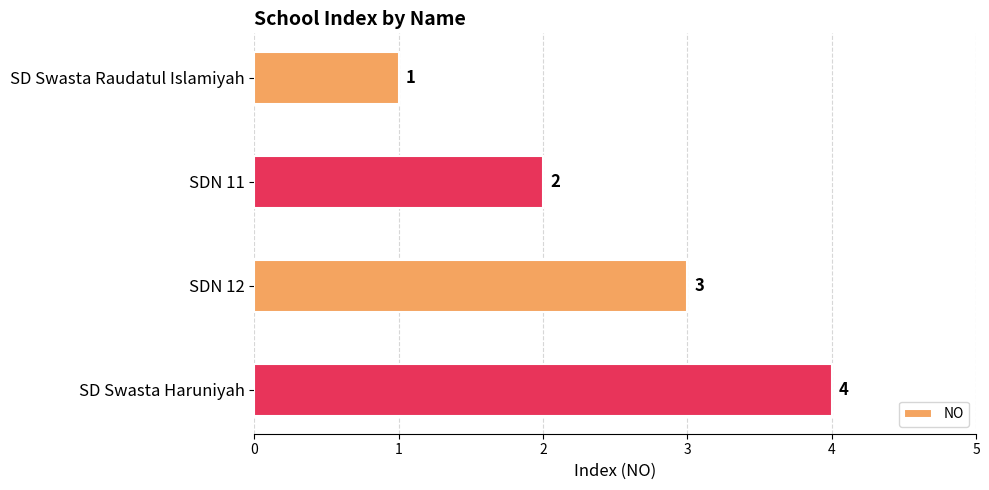

How many values are between 2 and 4?

3